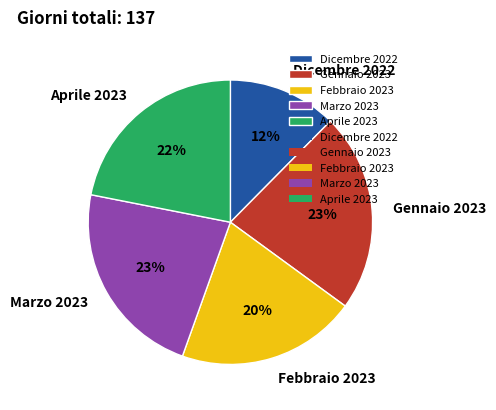

To the nearest percent, what is the average slice percentage?

20%